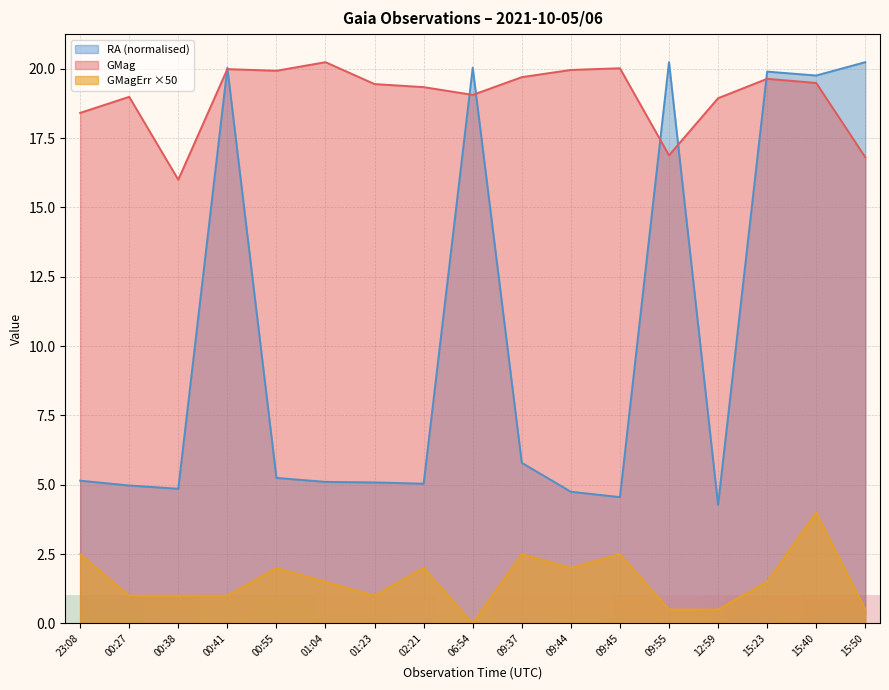

In GMagErr, how many points are lower than both neighbors (excluding endpoints)?

3